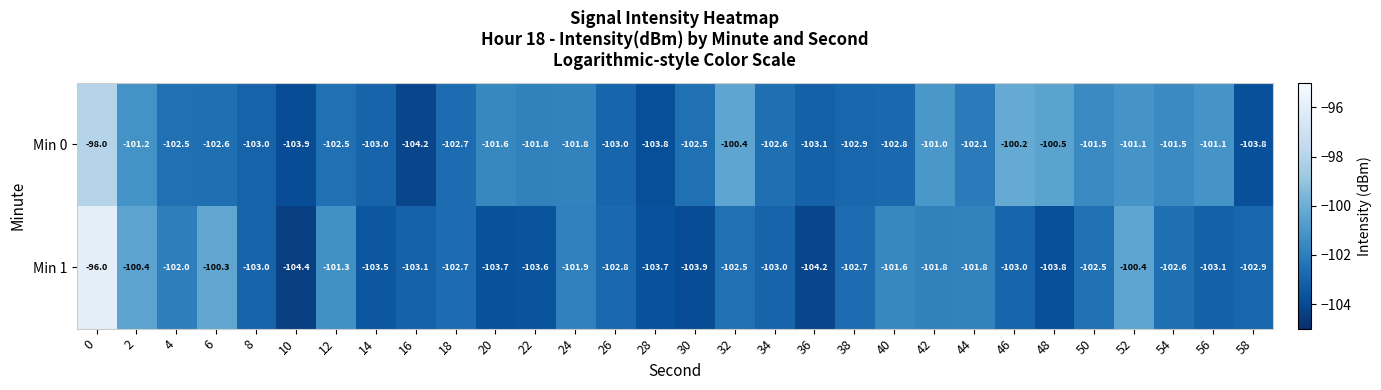

List the series in order of their peak value, highest first.

Min 1, Min 0